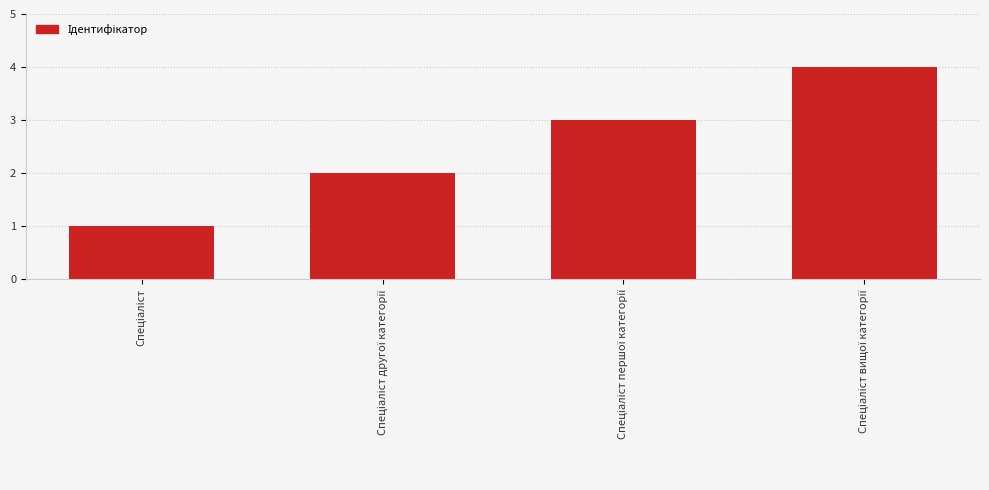

What is the difference between the maximum and minimum values?

3